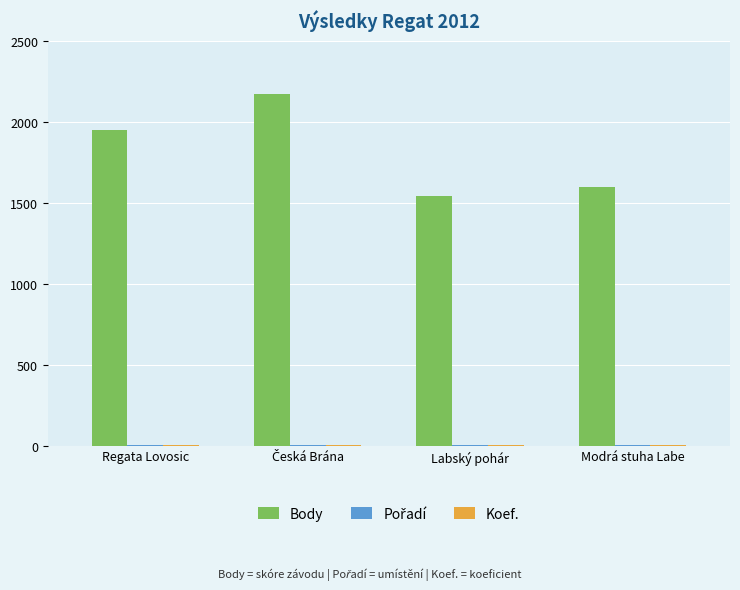

Which series changed the most between Regata Lovosic and Labský pohár?

Body